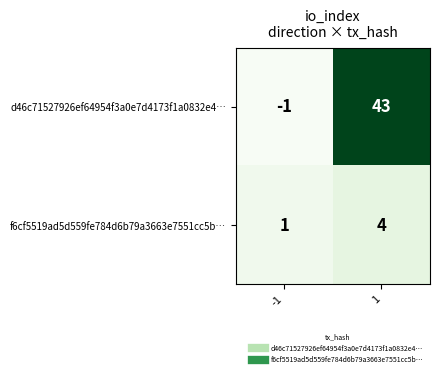

Rank the series at -1 from highest to lowest value.

f6cf5519ad5d559fe784d6b79a3663e7551cc5b…, d46c71527926ef64954f3a0e7d4173f1a0832e4…